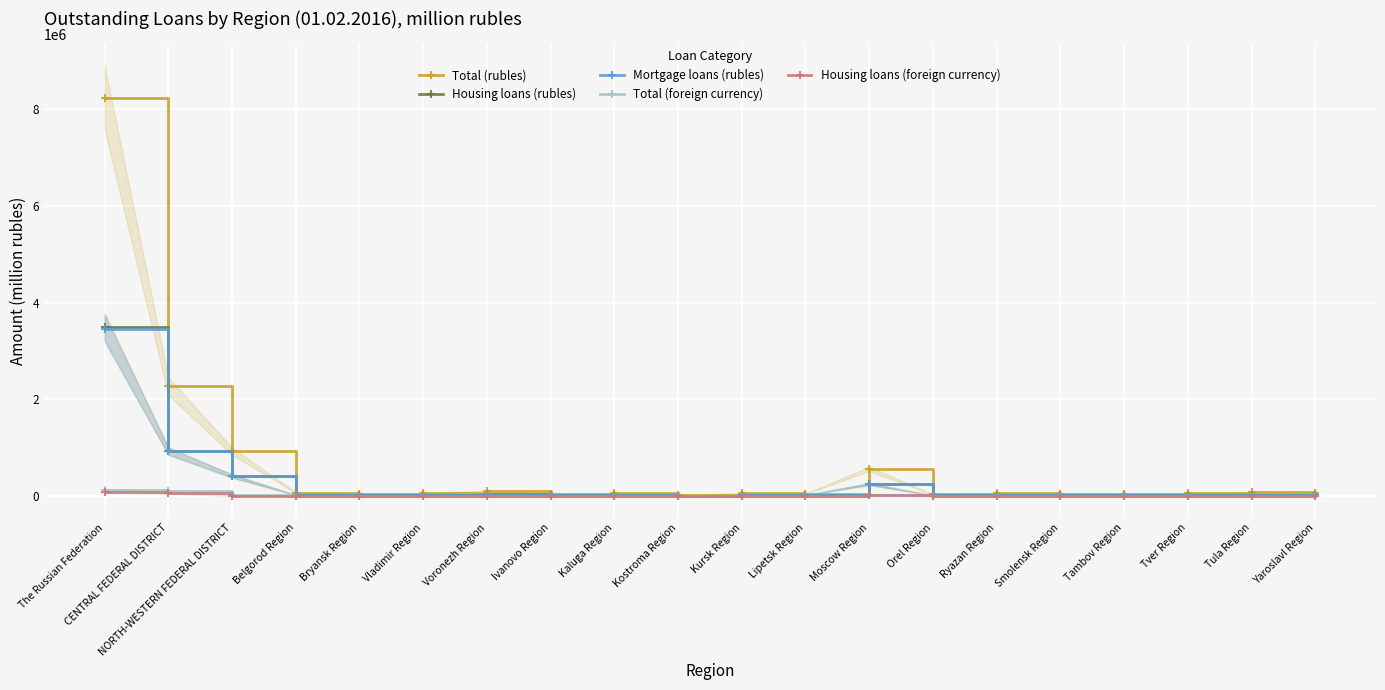

What are all the series names shown in the legend?

Total (rubles), Housing loans (rubles), Mortgage loans (rubles), Total (foreign currency), Housing loans (foreign currency)